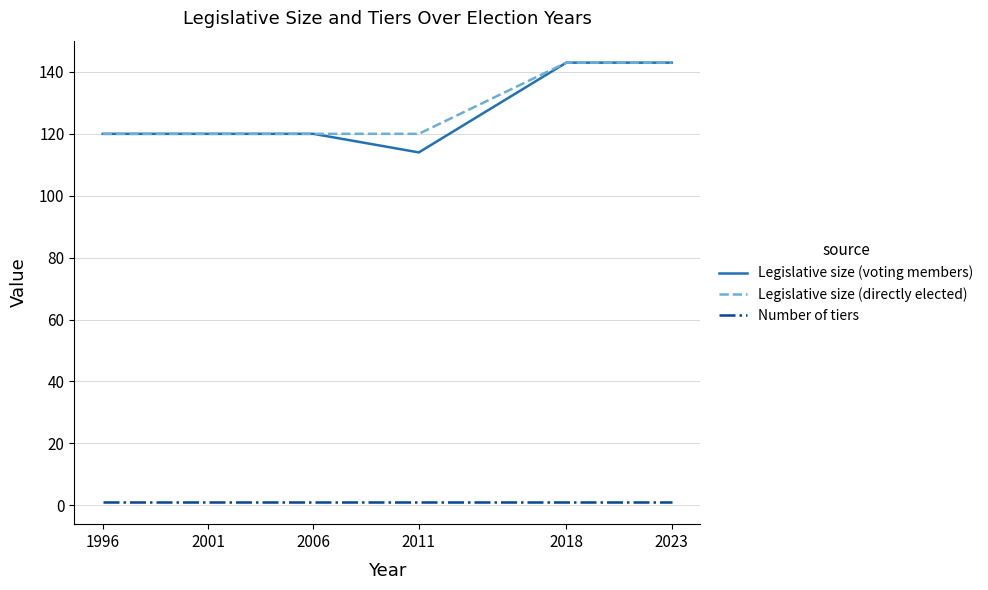

Reading left to right, transcribe all the data shown in this chart.

Legislative size (voting members): 120	120	120	114	143	143
Legislative size (directly elected): 120	120	120	120	143	143
Number of tiers: 1	1	1	1	1	1